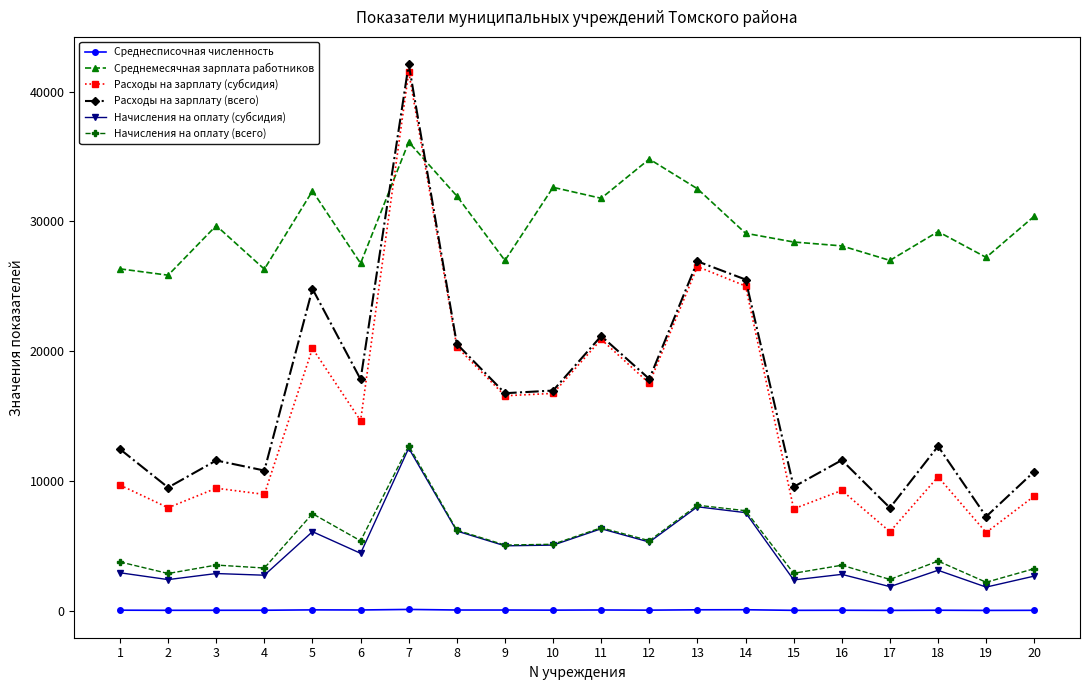

Which series has the widest spread of values?

Расходы на зарплату (субсидия)